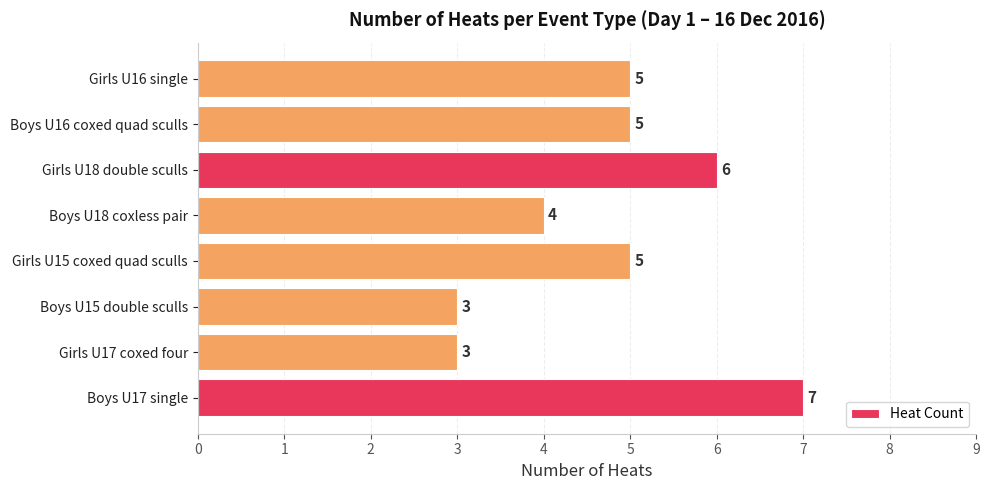

What is the difference between the maximum and second lowest values?

4